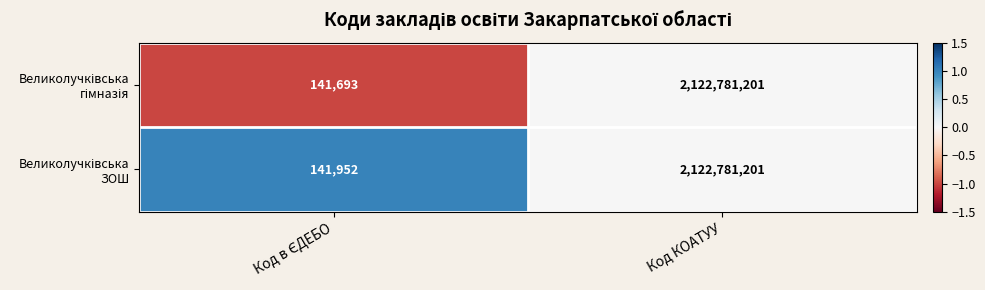

Which category has the highest value across all series?

Код КОАТУУ